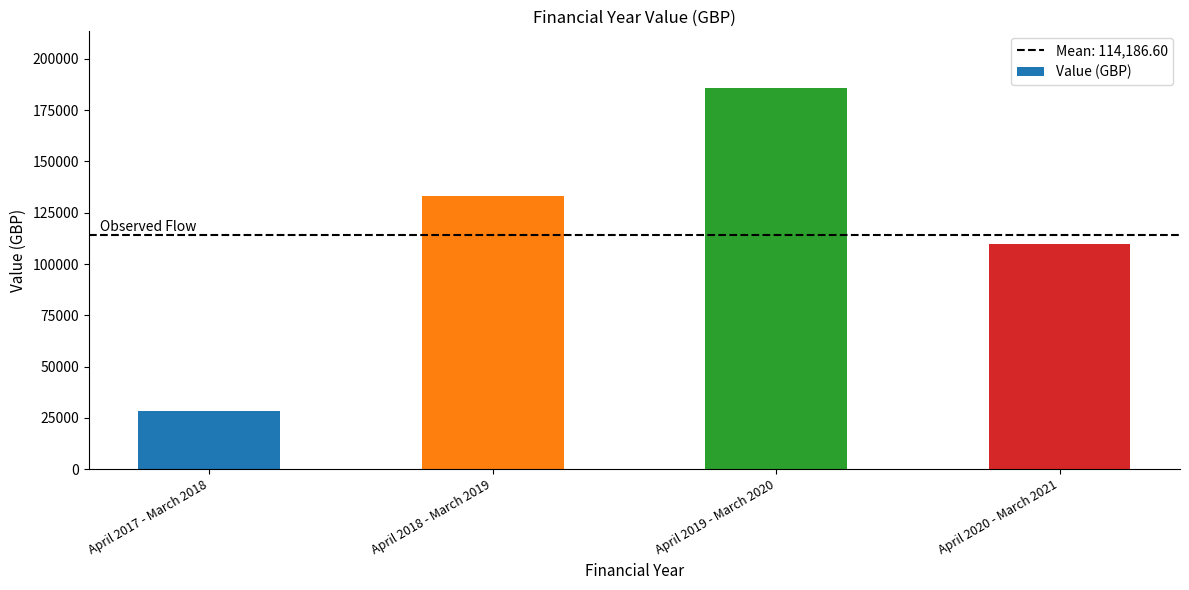

Where does the data first go above 133242?

April 2018 - March 2019